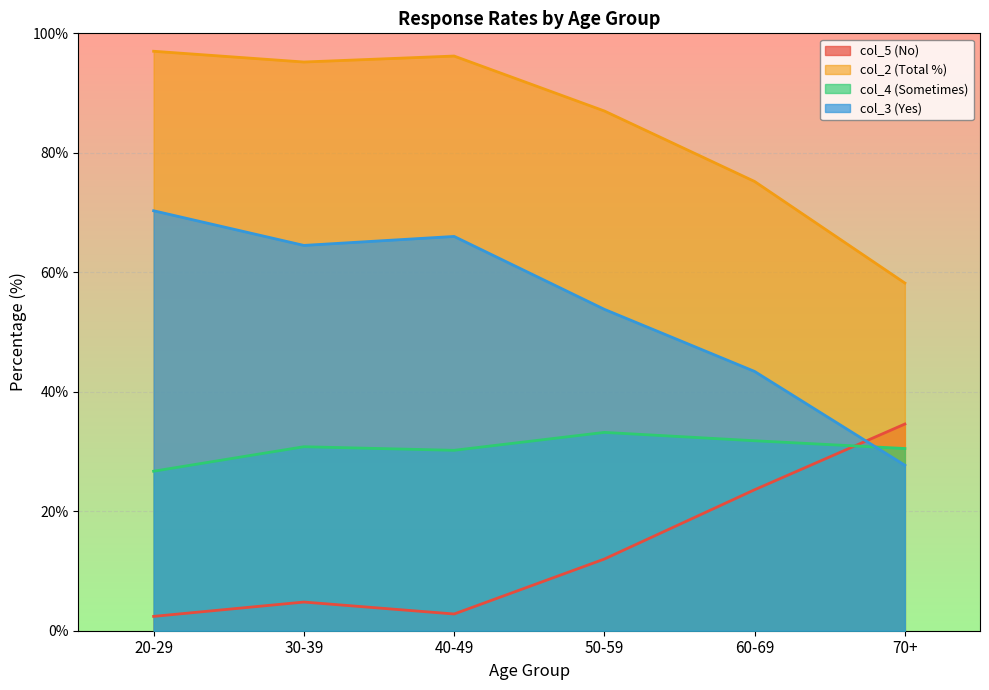

Is it true that col_5 (No) equals 2.8 at 40-49?

True